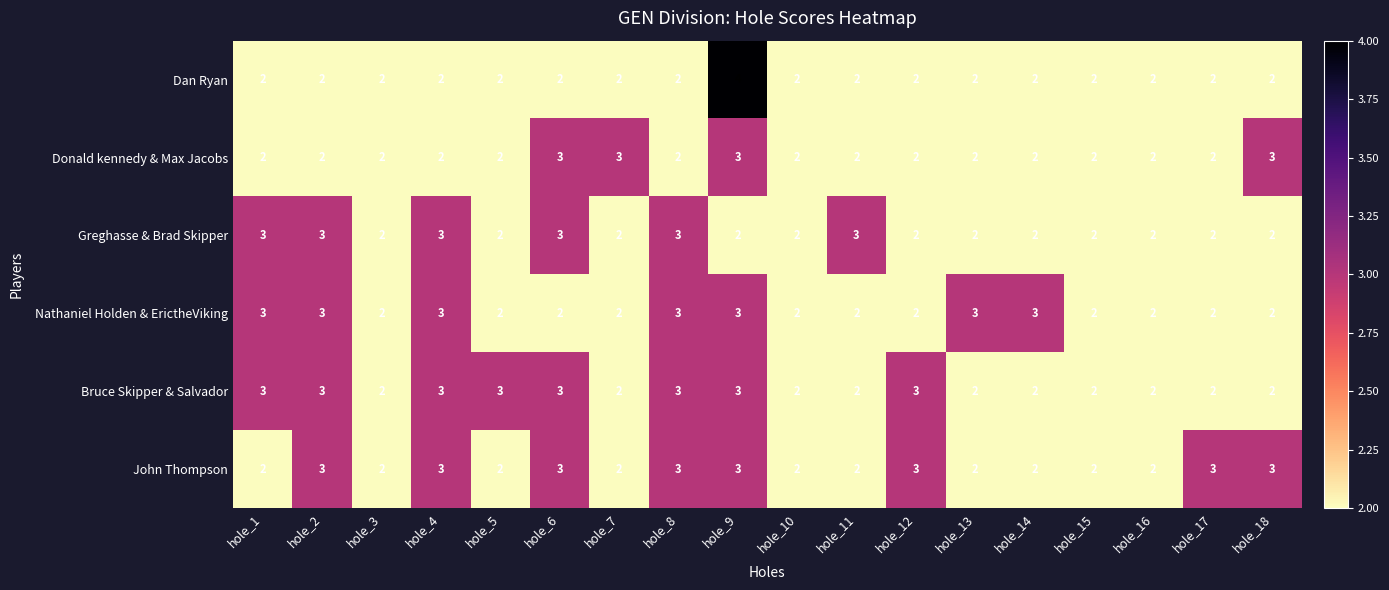

What is the total value across all series at hole_11?

13